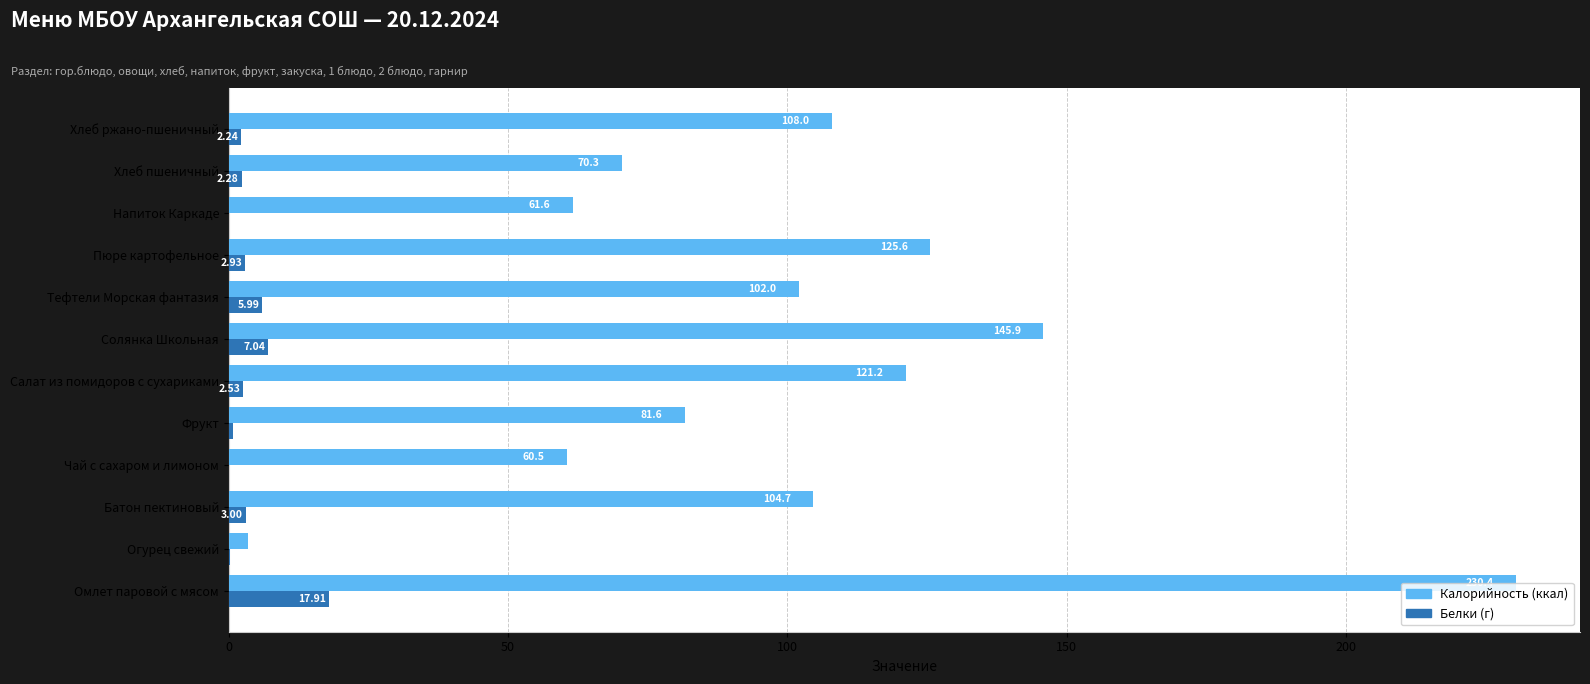

Which label corresponds to the largest value in the chart?

Омлет паровой с мясом